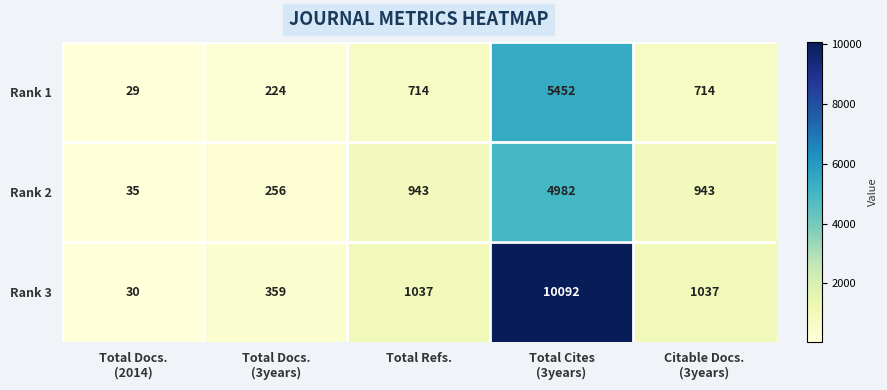

What is the difference between the maximum and minimum values in the Rank 3 series?

10062